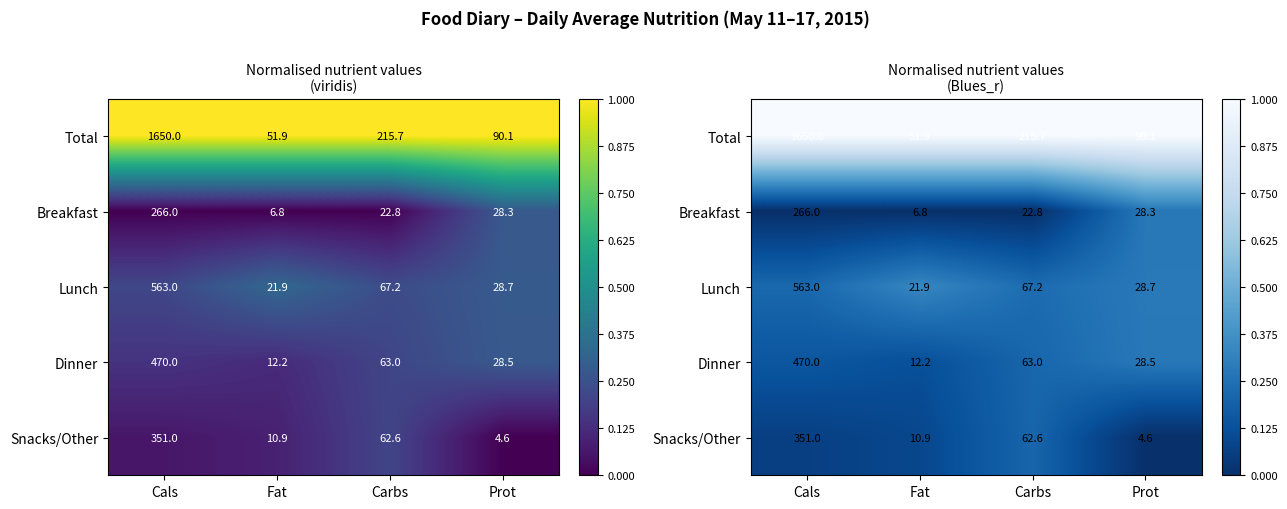

What is the difference between the highest and lowest values at Prot?

1.0